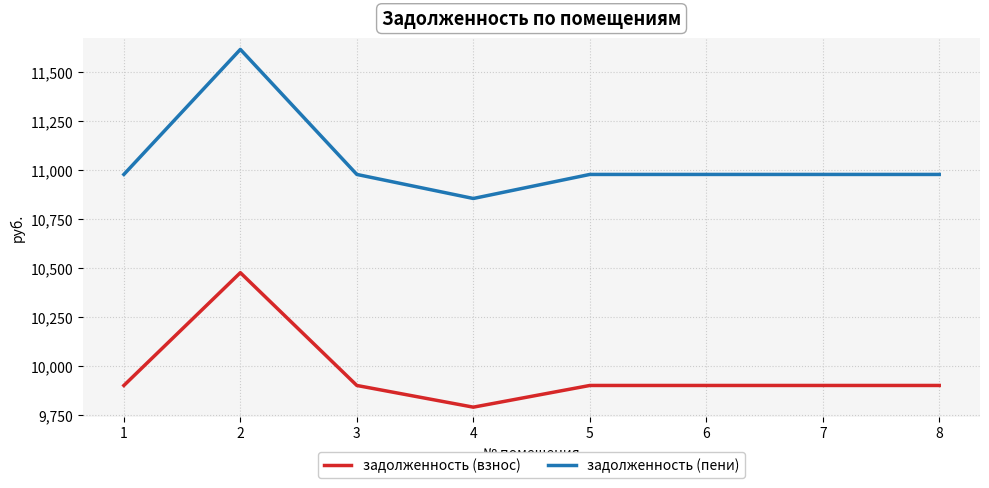

What are all the series names shown in the legend?

задолженность (взнос), задолженность (пени)